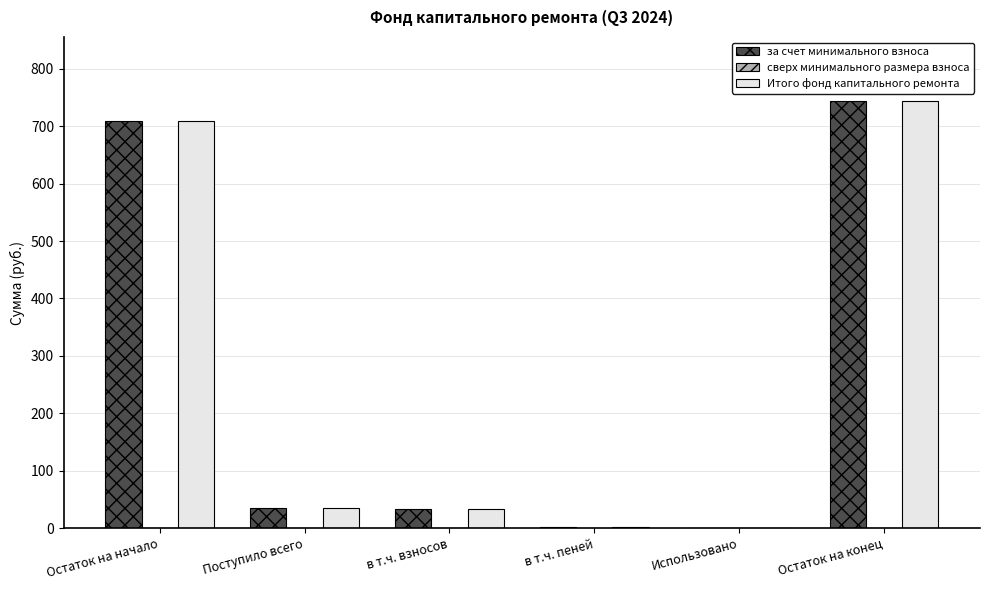

How many categories are shown in the chart?

6